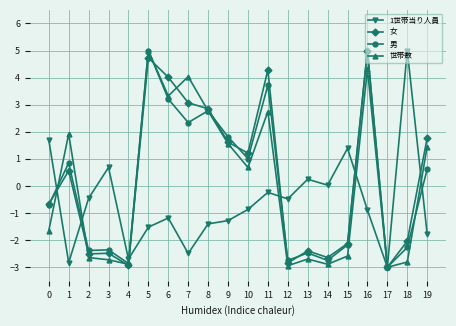

True or false: 女 has a value of 4.0 at 6.

True